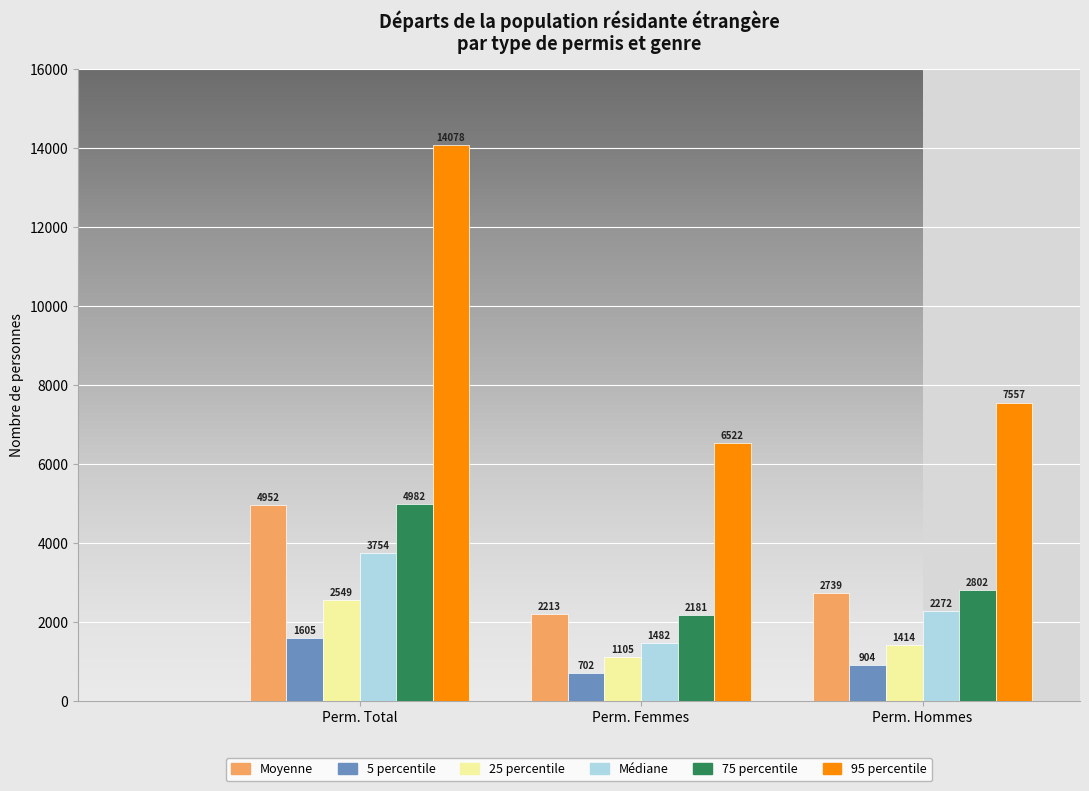

How many 25 percentile values are between 1105 and 2549?

3